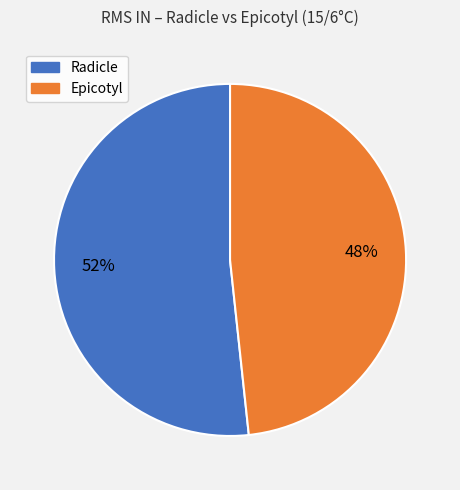

How many segments does this pie chart have?

2